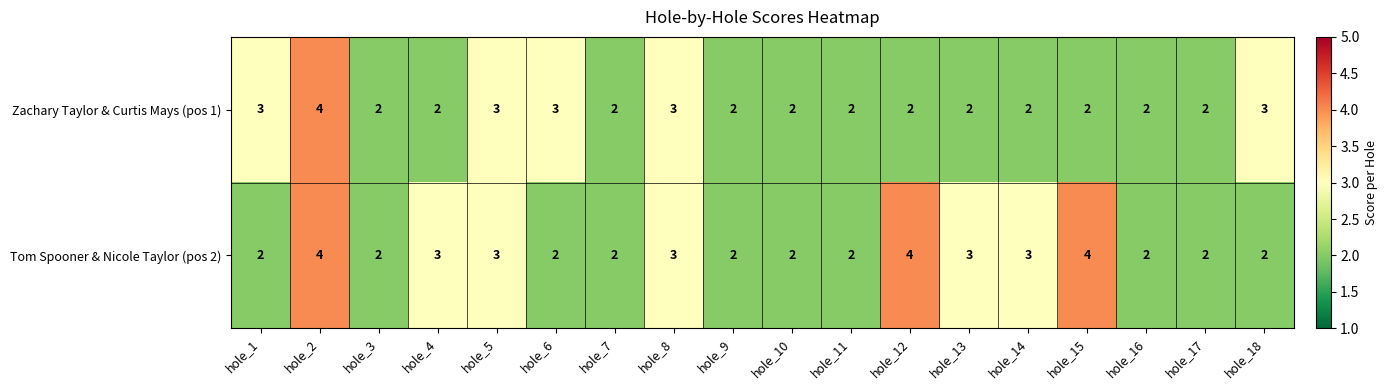

What is the maximum value shown in the chart?

4